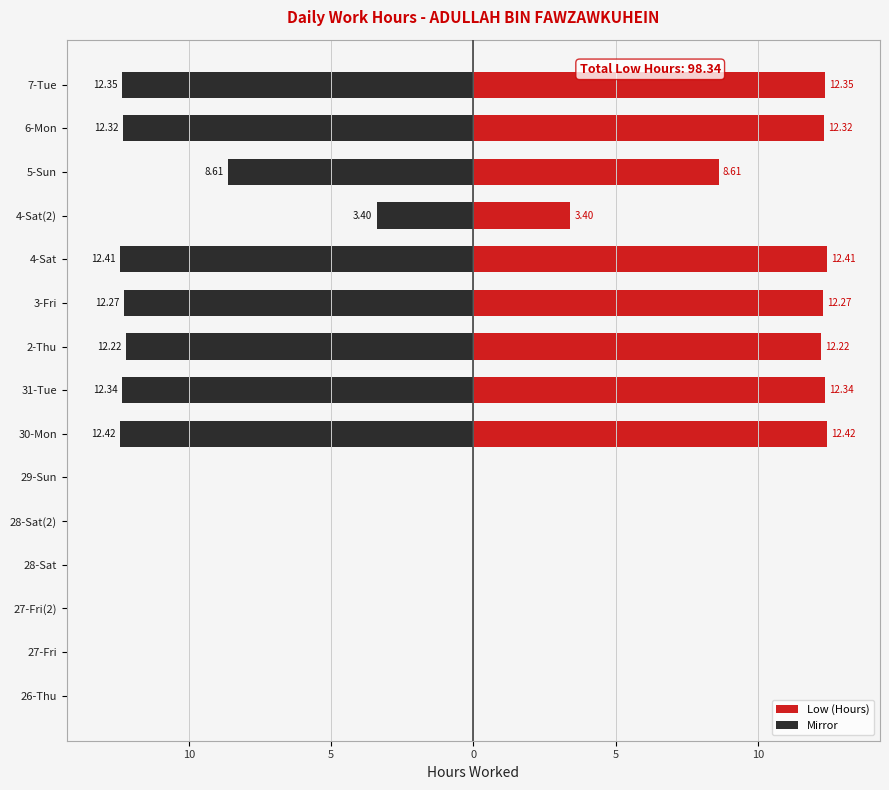

Which series has the widest spread of values?

Low (Hours)